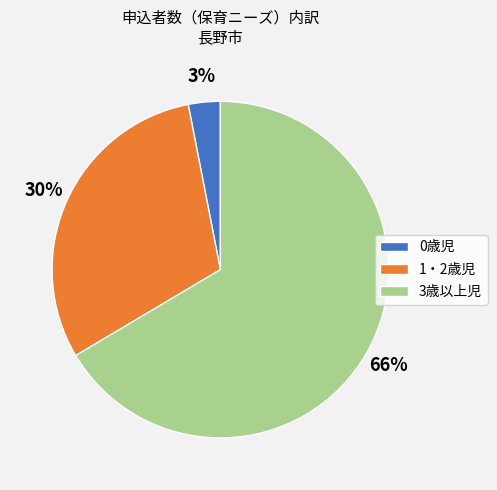

Between 0歳児 and 1・2歳児, which is larger?

1・2歳児